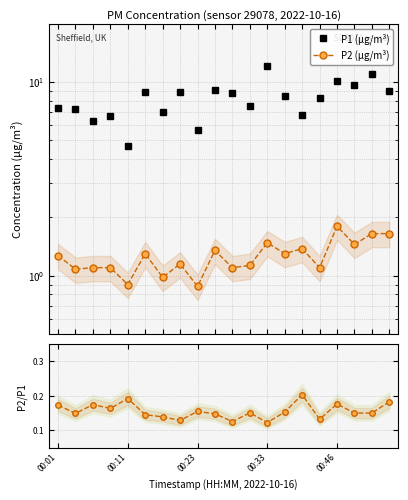

True or false: P2 (µg/m³) and P2/P1 intersect in this chart.

False